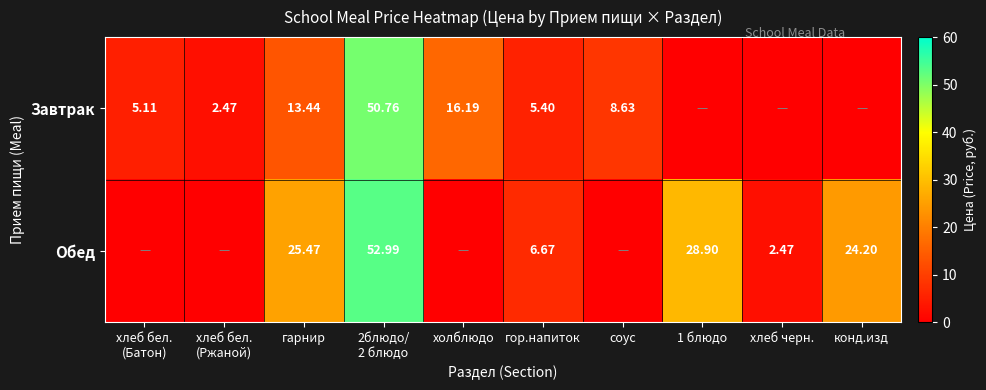

What is the highest value of the Обед series?

53.0